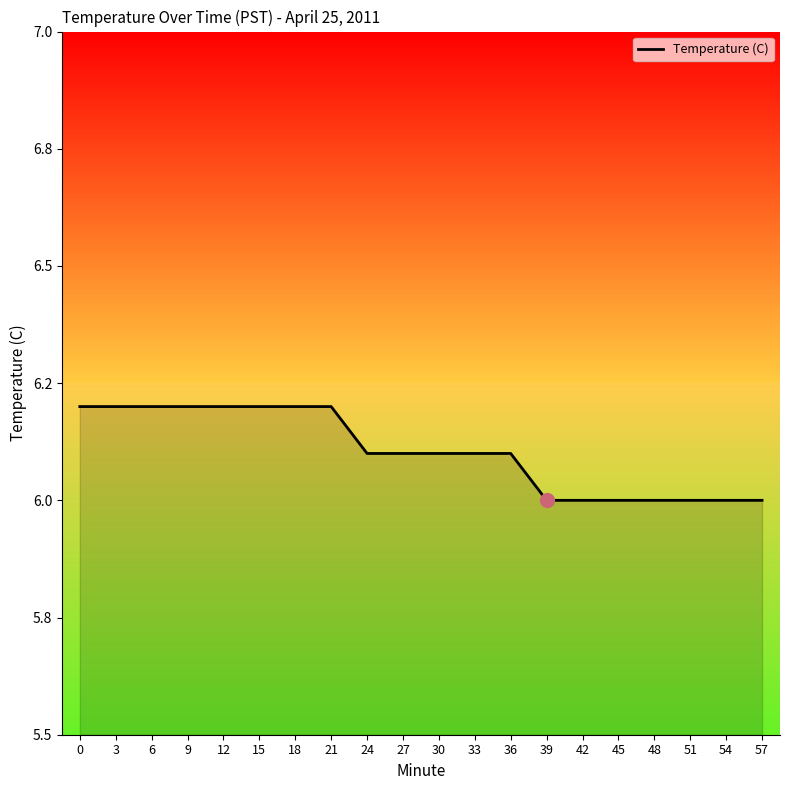

Rank the categories by value from lowest to highest.

39, 42, 45, 48, 51, 54, 57, 24, 27, 30, 33, 36, 0, 3, 6, 9, 12, 15, 18, 21